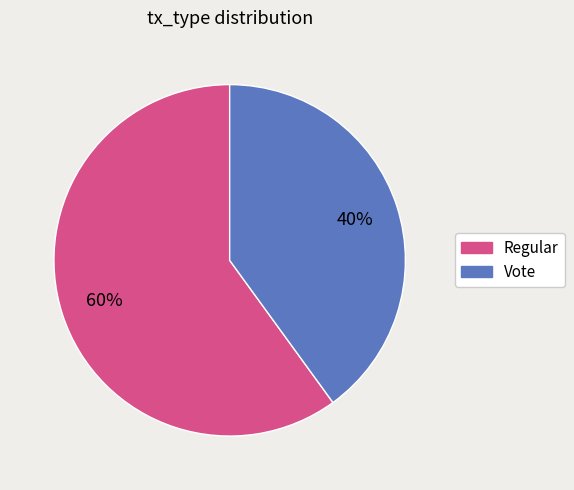

What percentage is the Regular slice, to the nearest percent?

60%